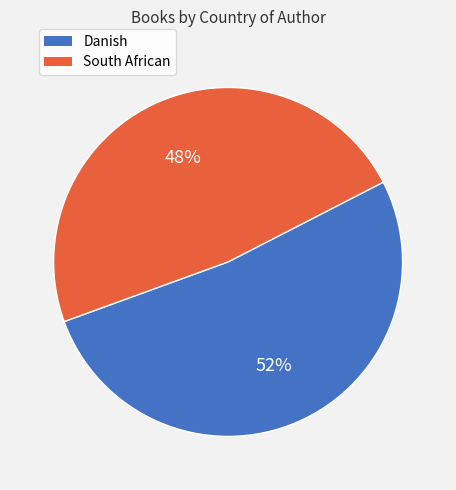

Which category has the biggest portion of the pie?

Danish